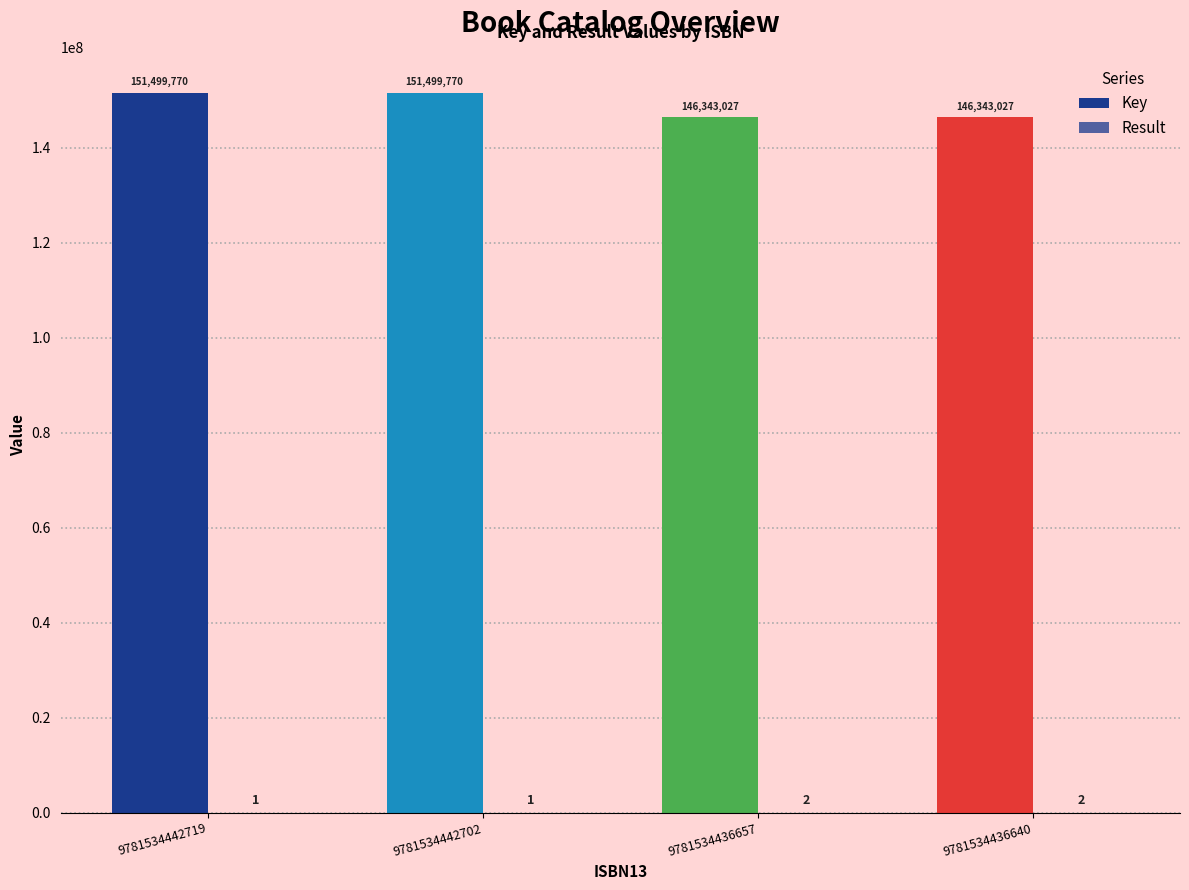

Count the number of categories in the chart.

4